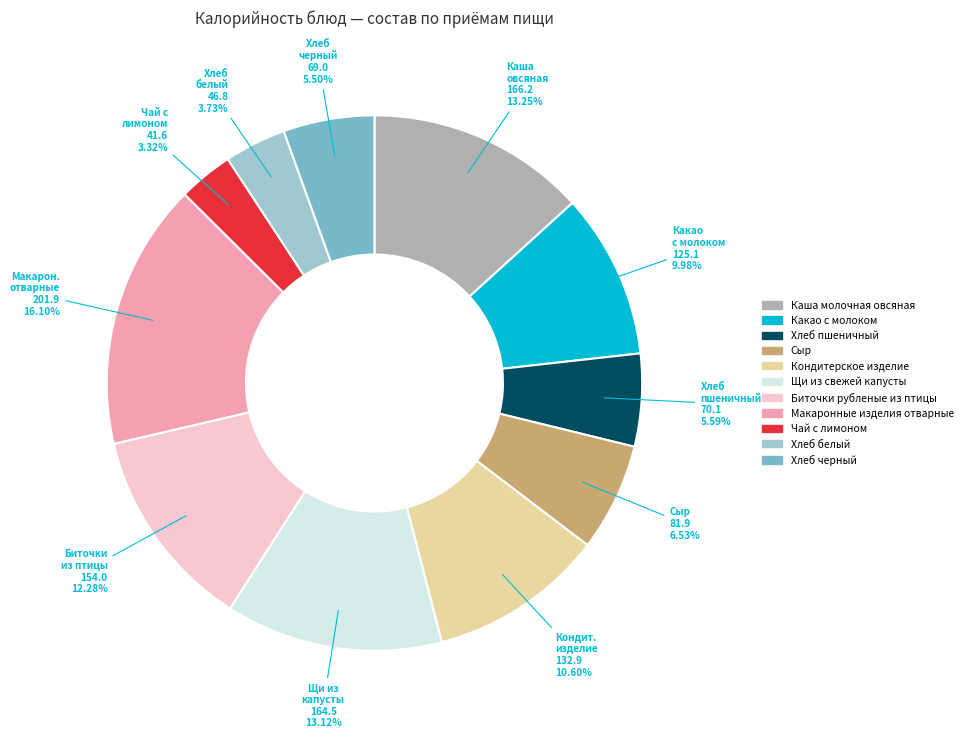

Which category has the biggest portion of the pie?

Макаронные изделия отварные